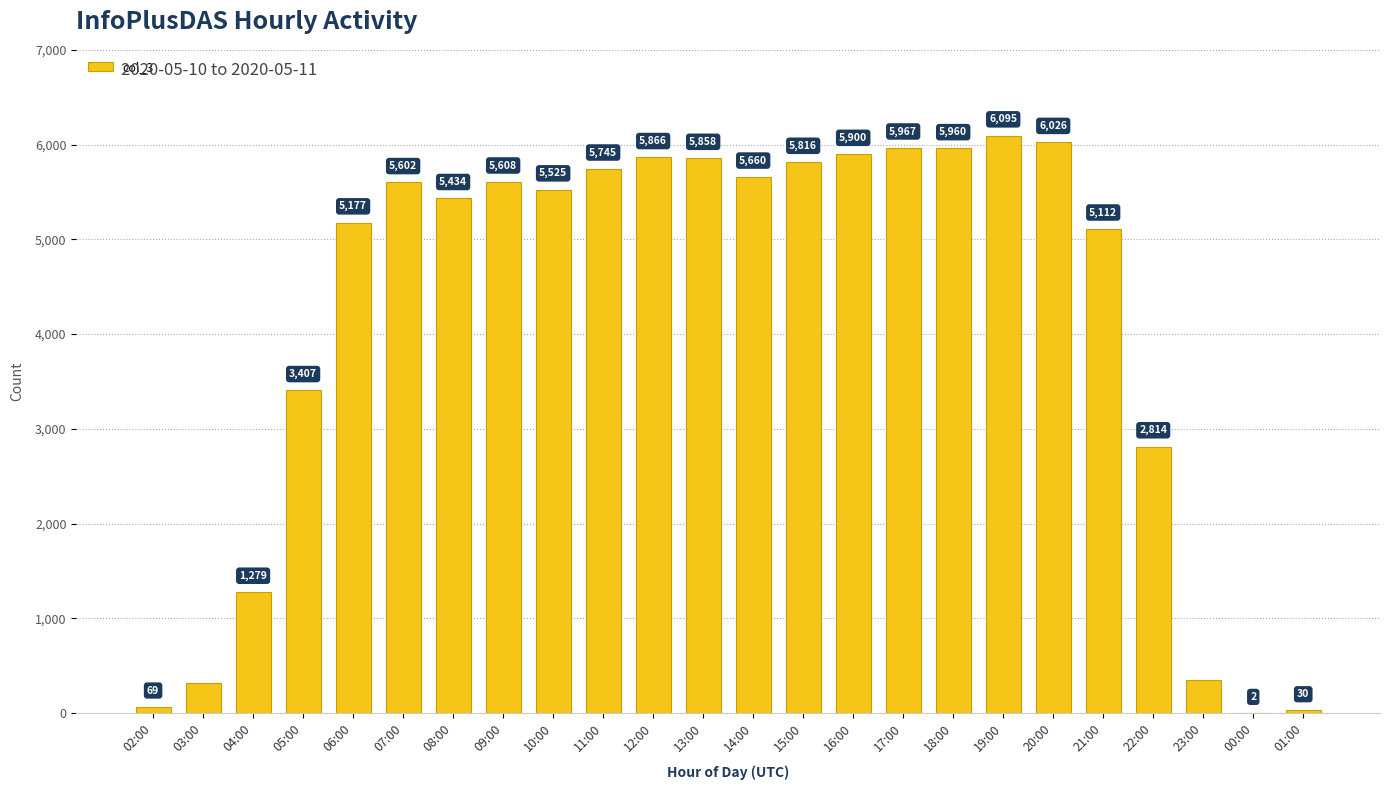

What is the sum of the values at 23:00 and 01:00?

376